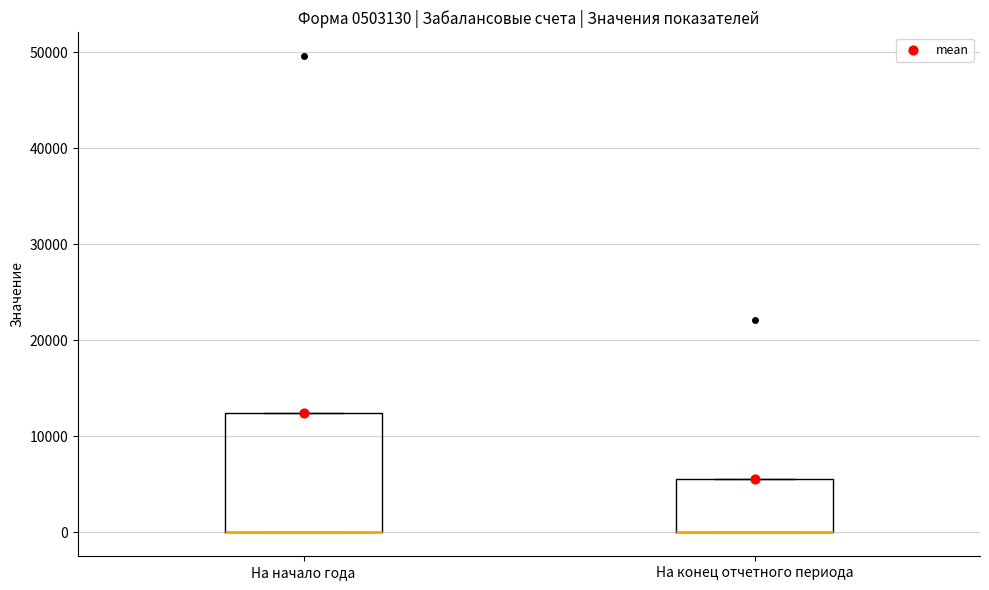

Reading left to right, read every box against the y-axis: the position of its median line, the range the box covers, and the ends of its whiskers. The values are not printed on the chart, so give them approximately, as read against the axis.

На начало года: median 0 (drawn on the box's lower edge), box 0 to 12000, whiskers 0 to 12000
На конец отчетного периода: median 0 (drawn on the box's lower edge), box 0 to 6000, whiskers 0 to 6000